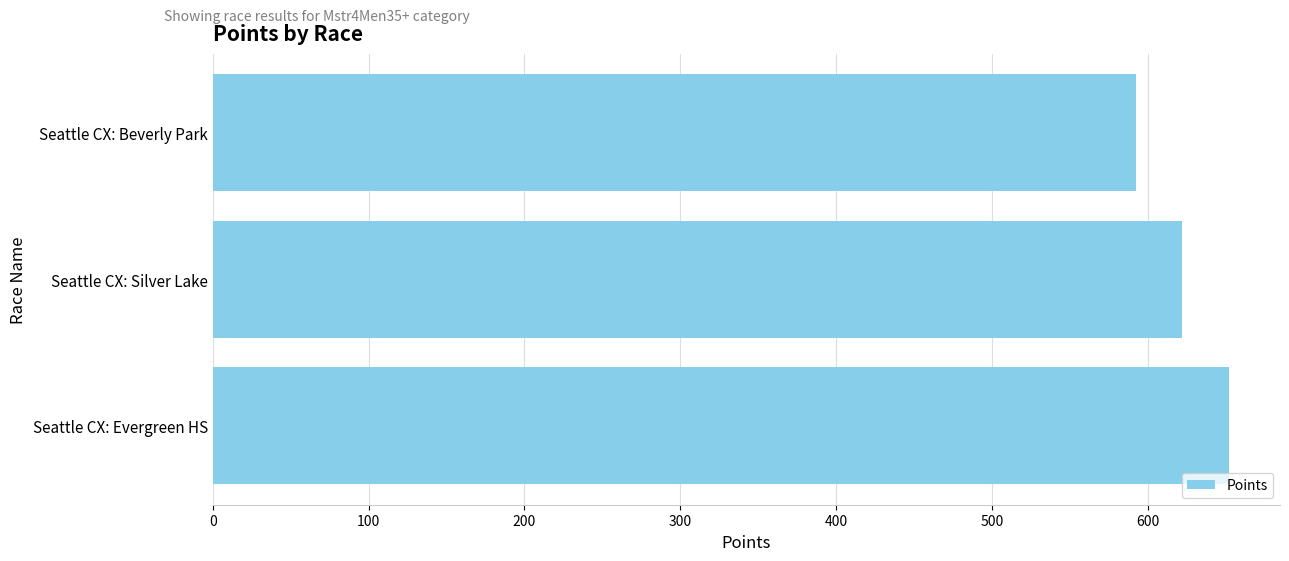

What is the approximate value at Seattle CX: Evergreen HS?

652.2